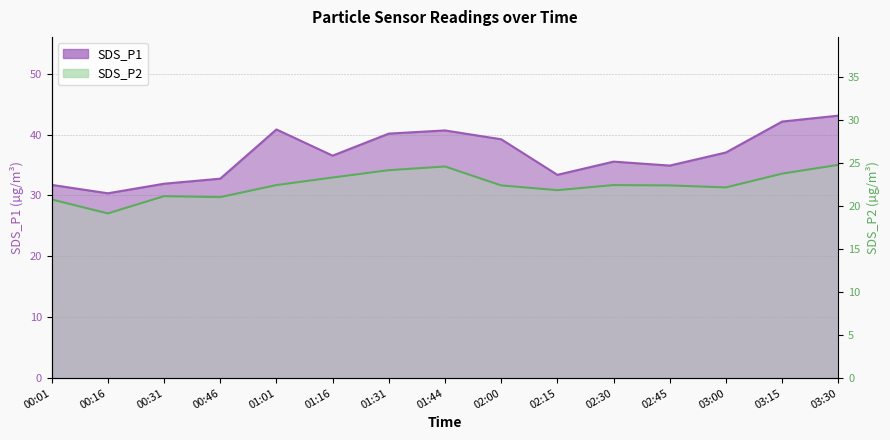

Between 00:01 and 01:16, which series saw the biggest shift?

SDS_P1